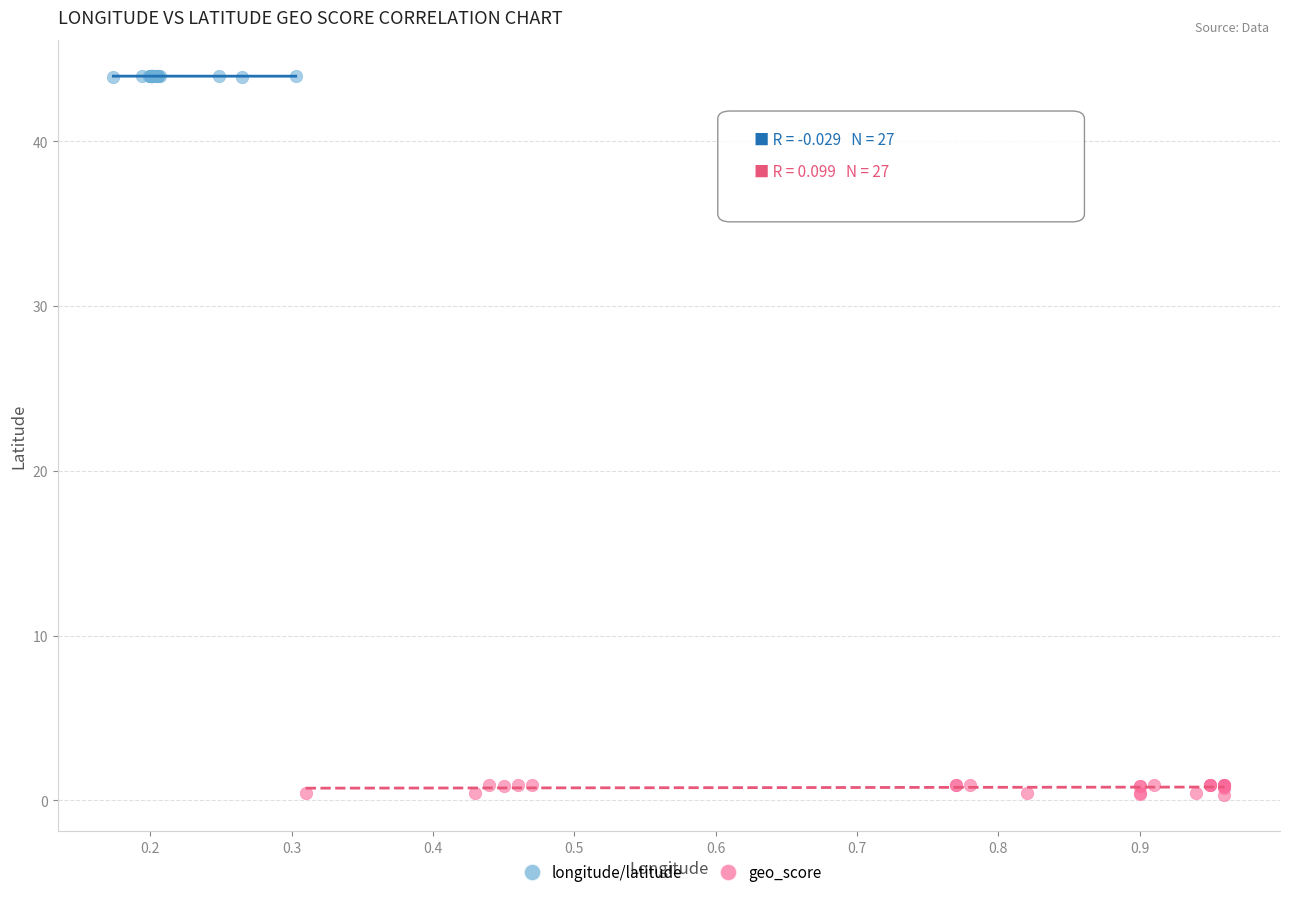

Which series contains the highest Y value?

longitude/latitude